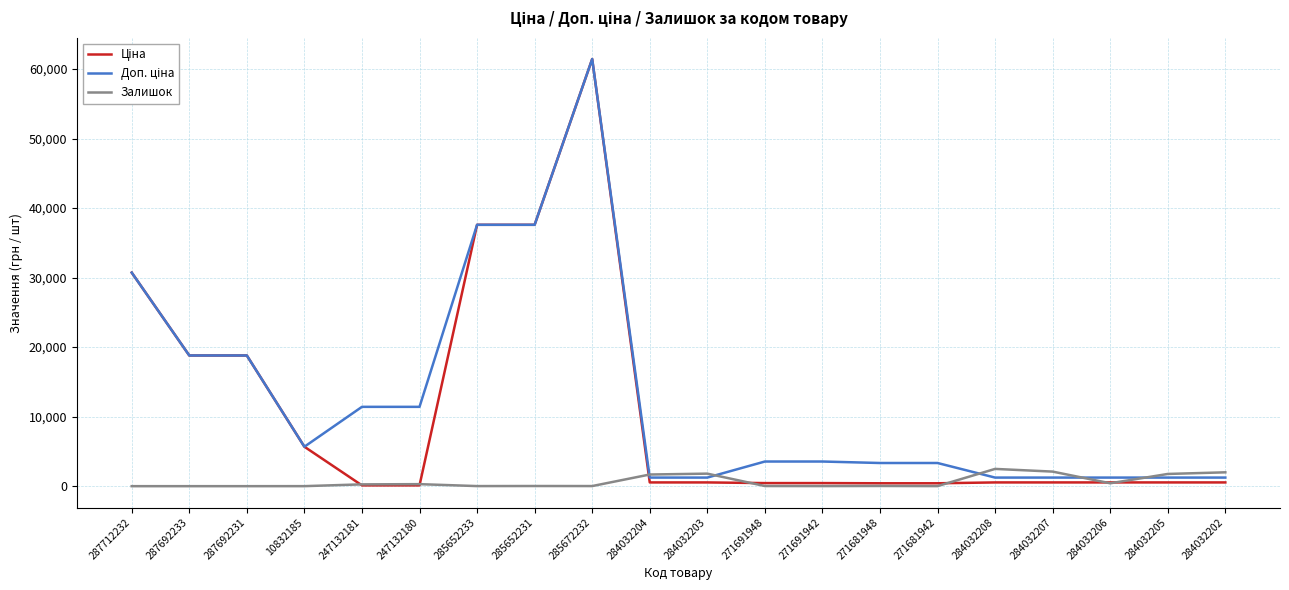

Which category has the highest value across all series?

285672232